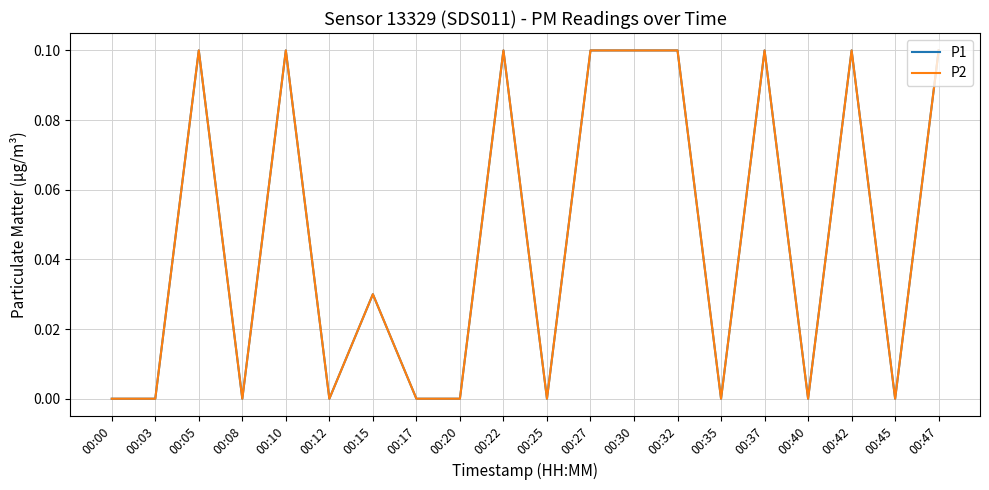

How many lines are shown in the chart?

2